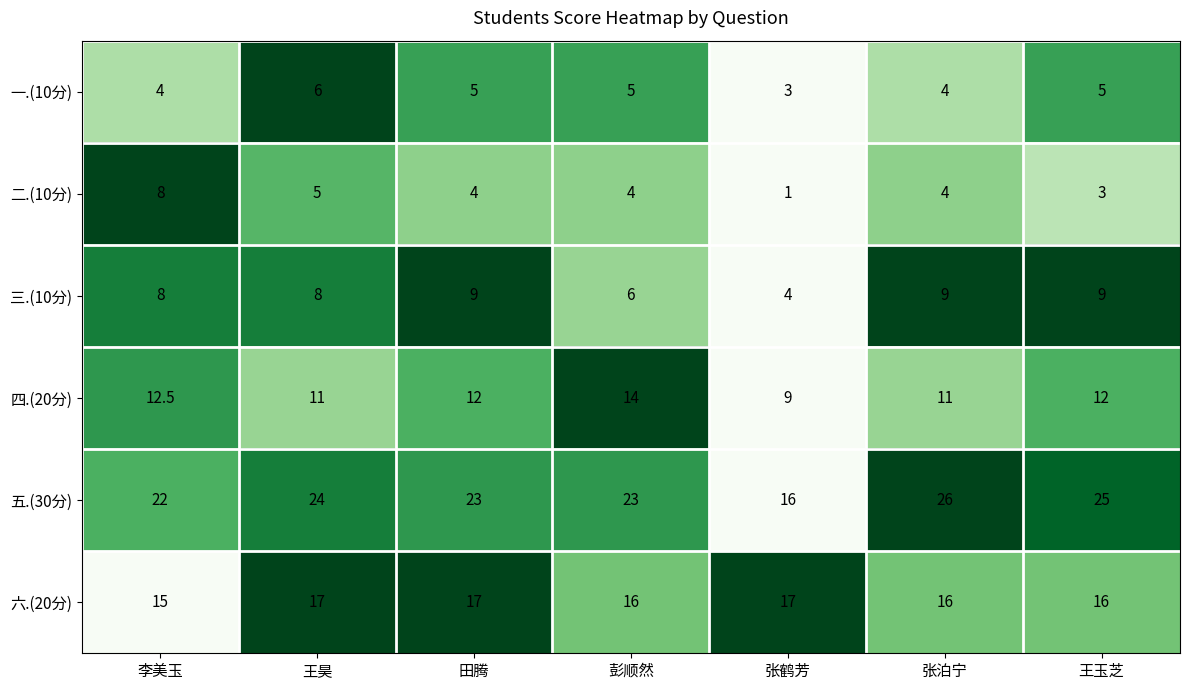

Which series has the largest total across all categories?

五.(30分)